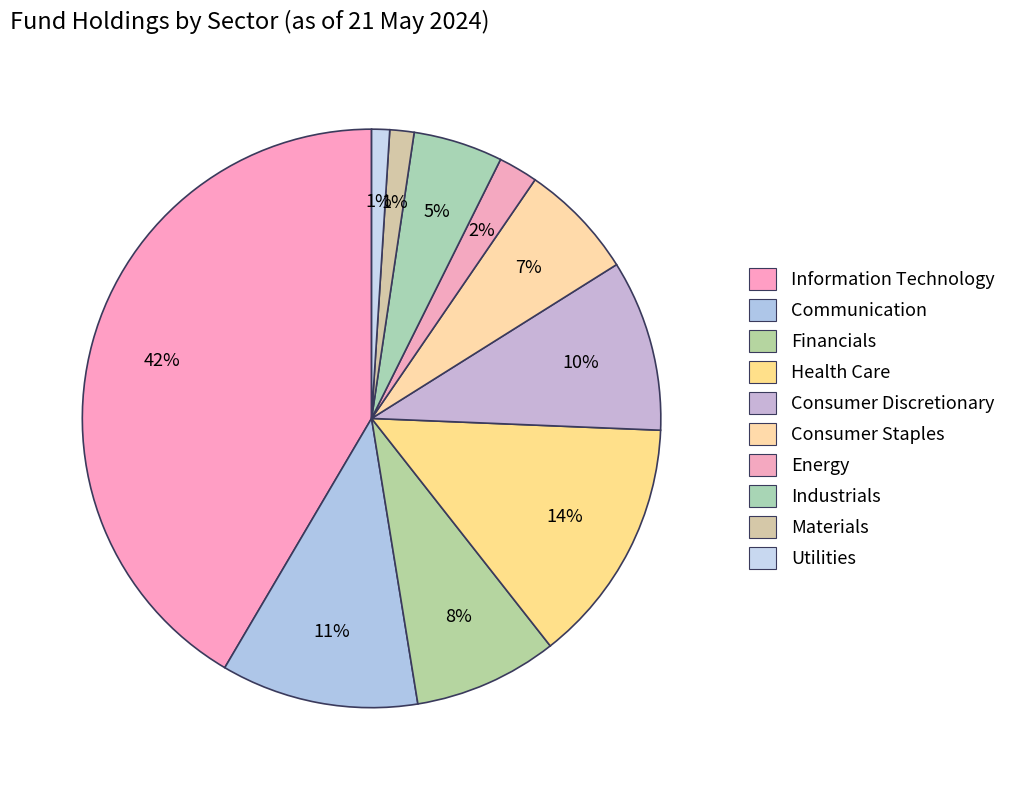

Count the number of slices in the pie.

10